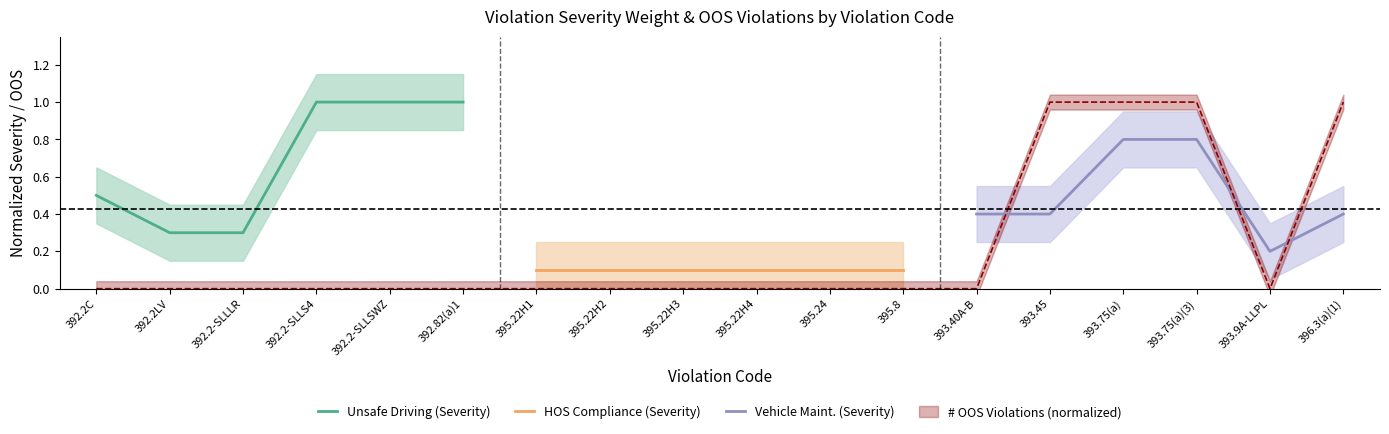

Is it true that Unsafe Driving (Severity) equals 0.5 at 392.2LV?

False